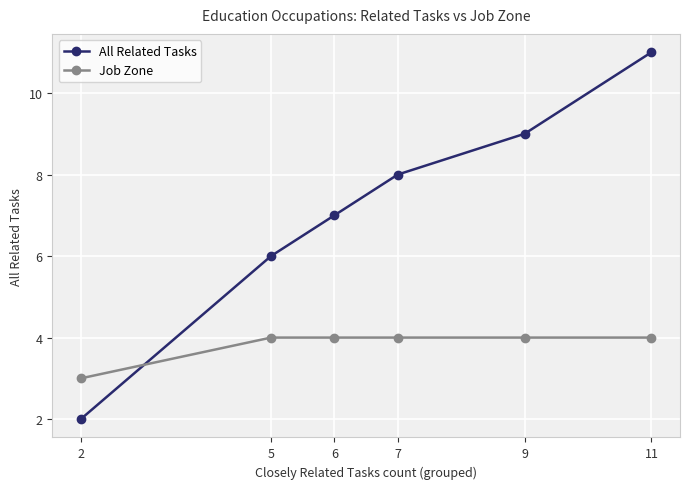

How many data points does each series have?

6